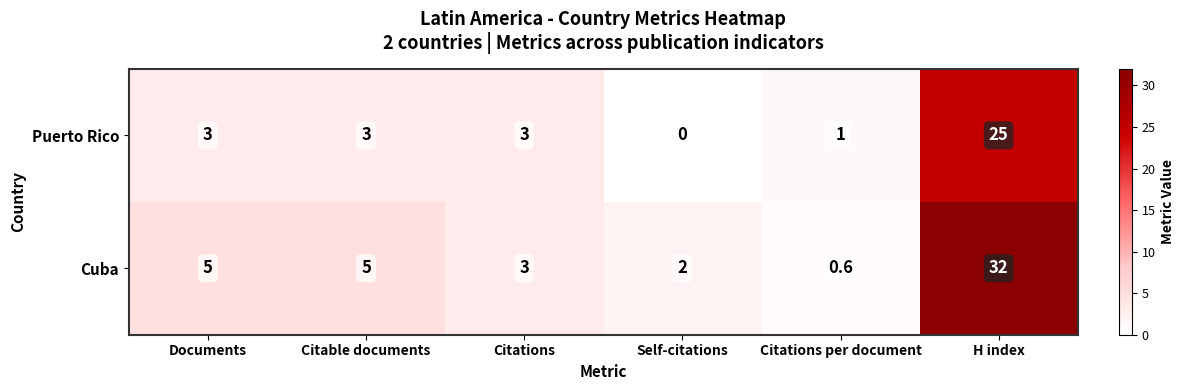

Which series changed the most between Citable documents and H index?

Cuba